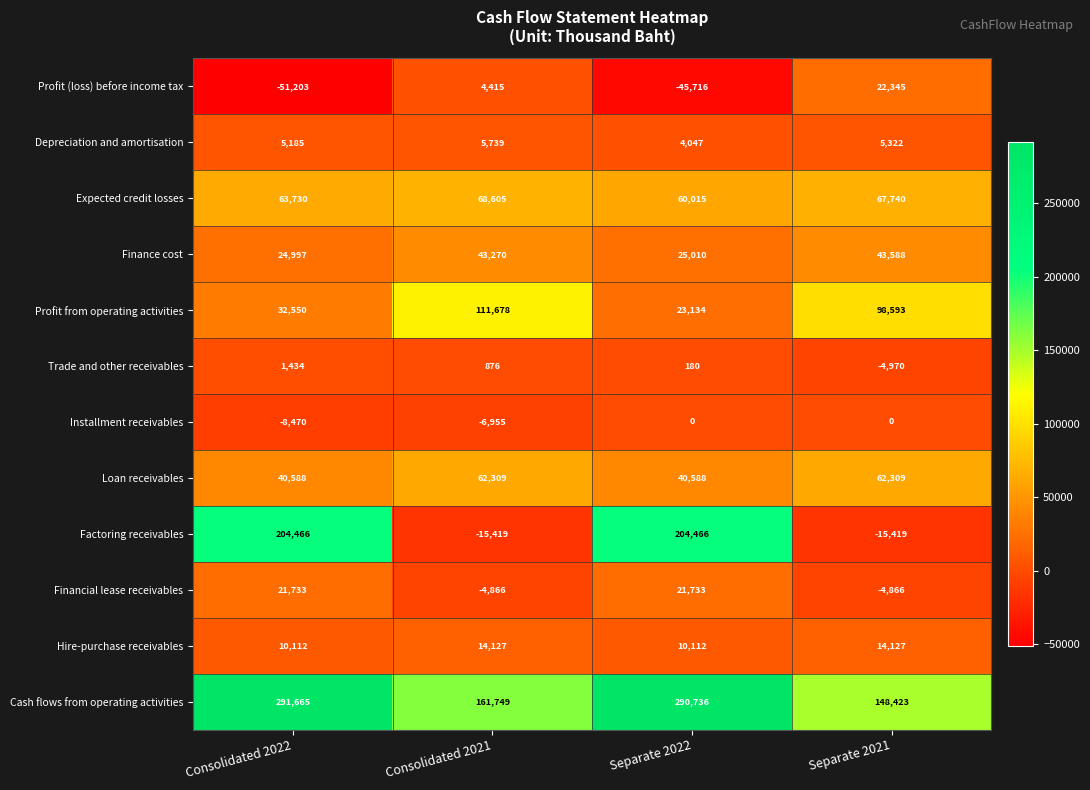

What is the total value across all series at Separate 2021?

437192